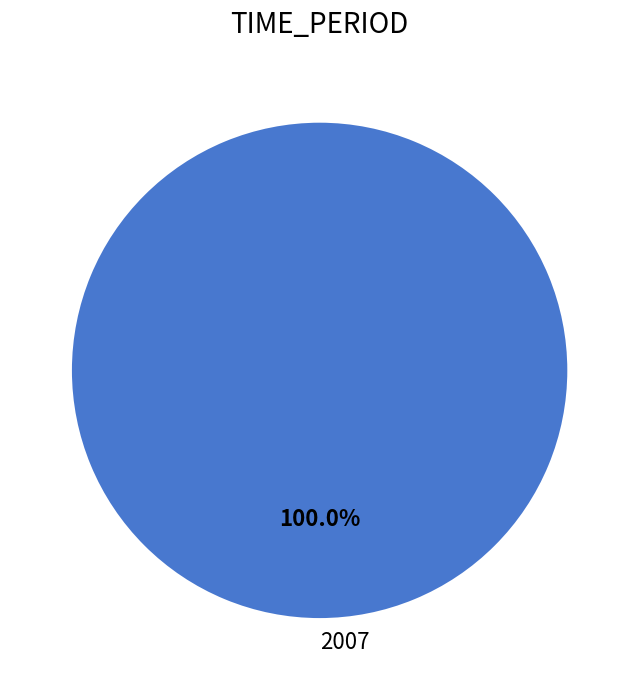

How many segments does this pie chart have?

1